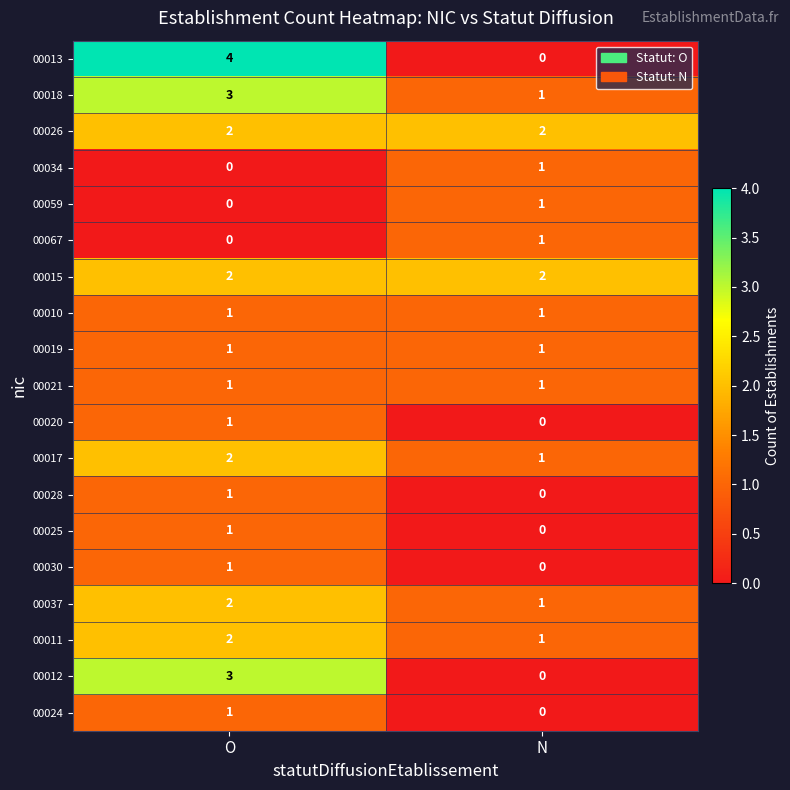

List the labels in order of 00028 value, largest first.

O, N